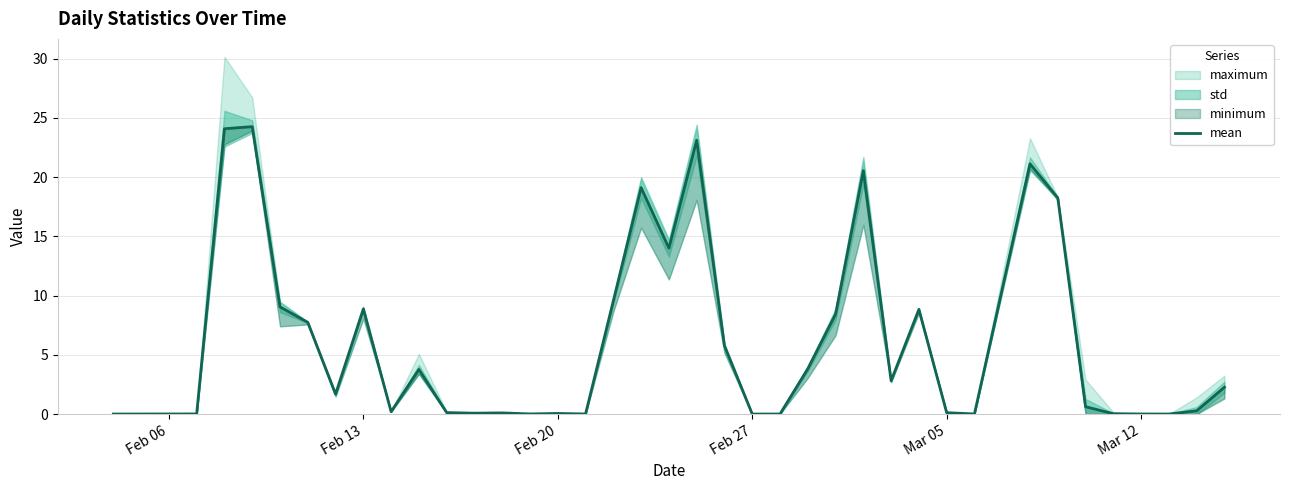

Does the chart display data point markers on the line(s)?

No